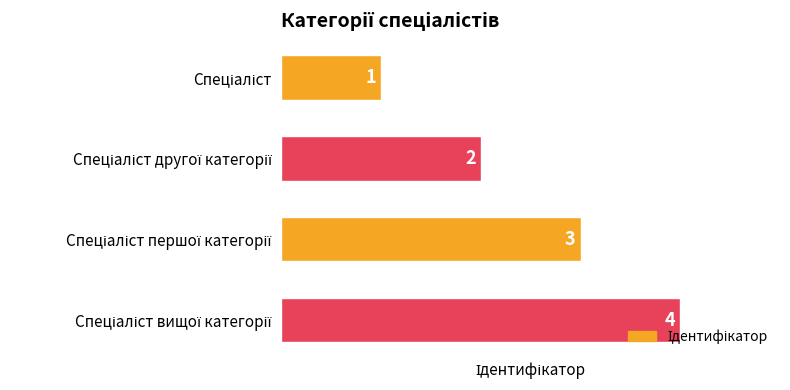

What is the value of the 2nd bar from the top?

2